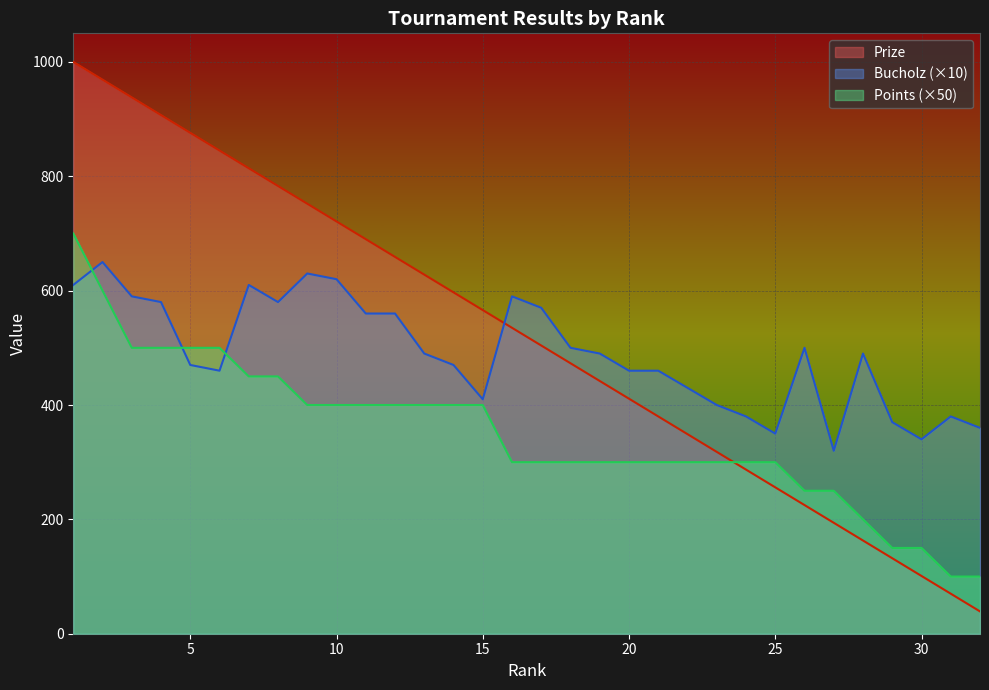

The value of Prize at 28 is 163. True or false?

True